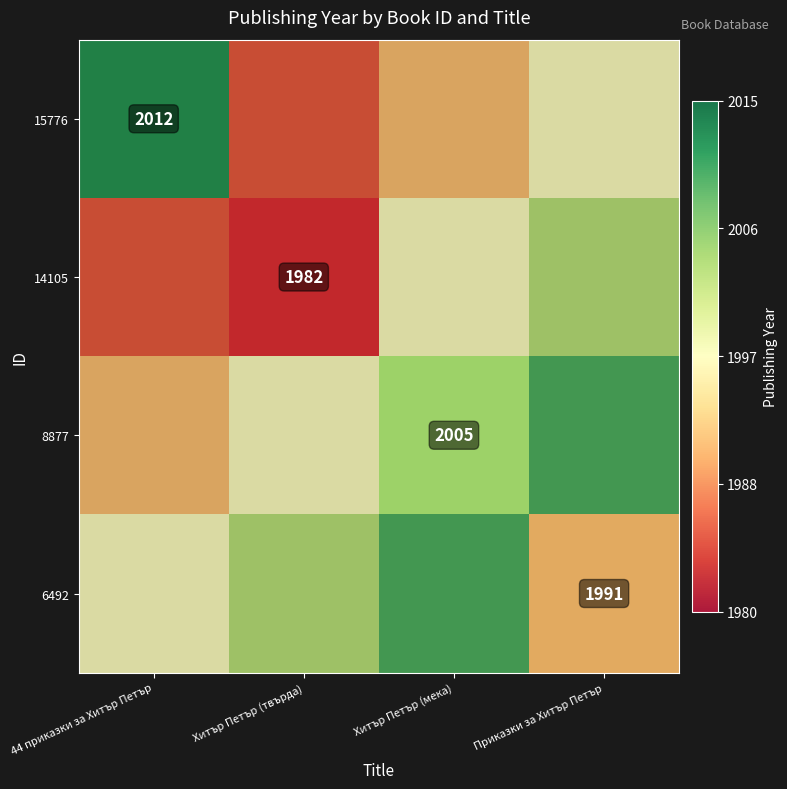

Which category has the highest value in the 15776 series?

44 приказки за Хитър Петър